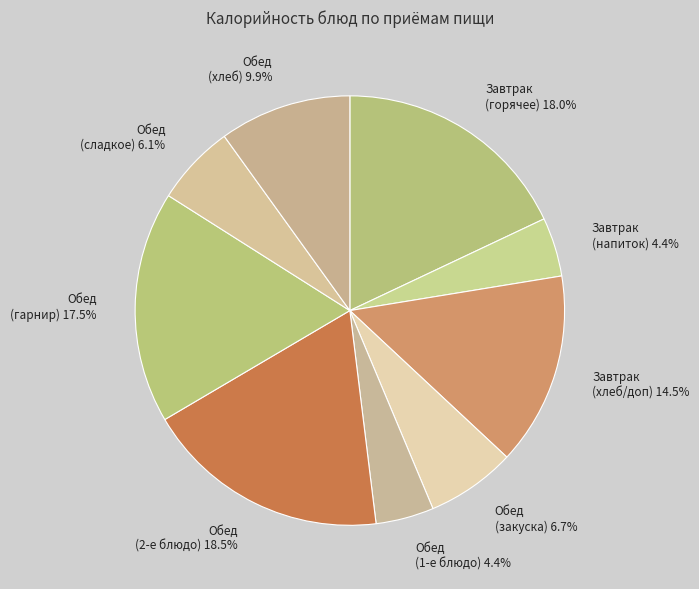

Combined, do Завтрак (хлеб/доп) 14.5% and Обед (закуска) 6.7% account for over 50%?

No